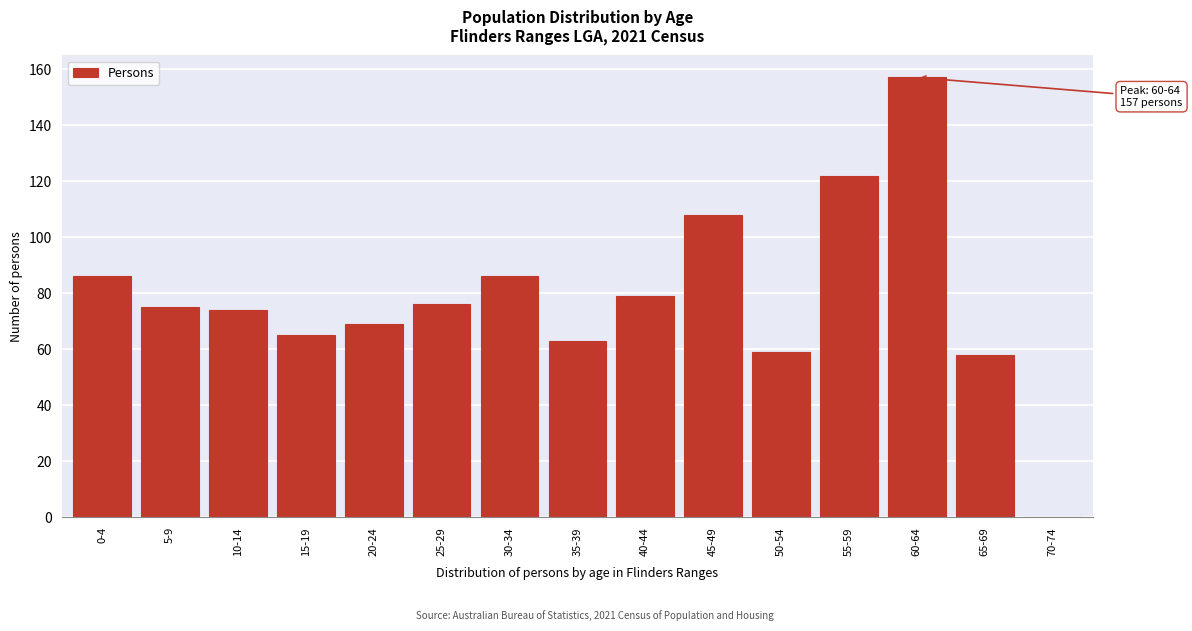

Reading left to right, extract all data points from this chart.

0-4=86	5-9=75	10-14=74	15-19=65	20-24=69	25-29=76	30-34=86	35-39=63	40-44=79	45-49=108	50-54=59	55-59=122	60-64=157	65-69=58	70-74=0